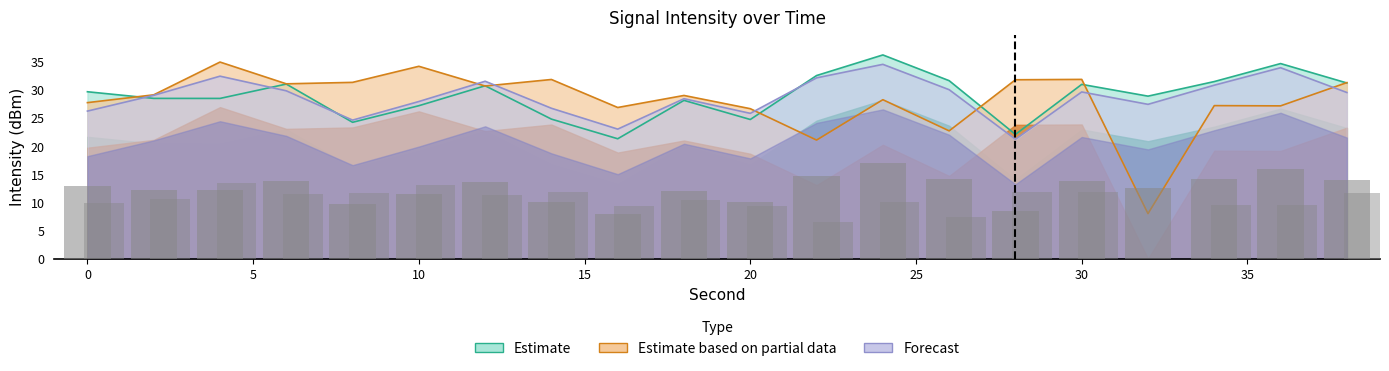

What is the difference between the Estimate values at 30 and 16?

9.7